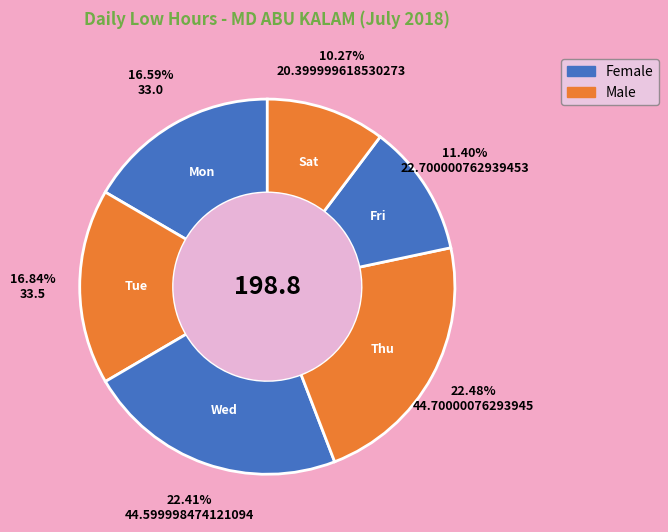

Which category has the smallest portion of the pie?

Sat